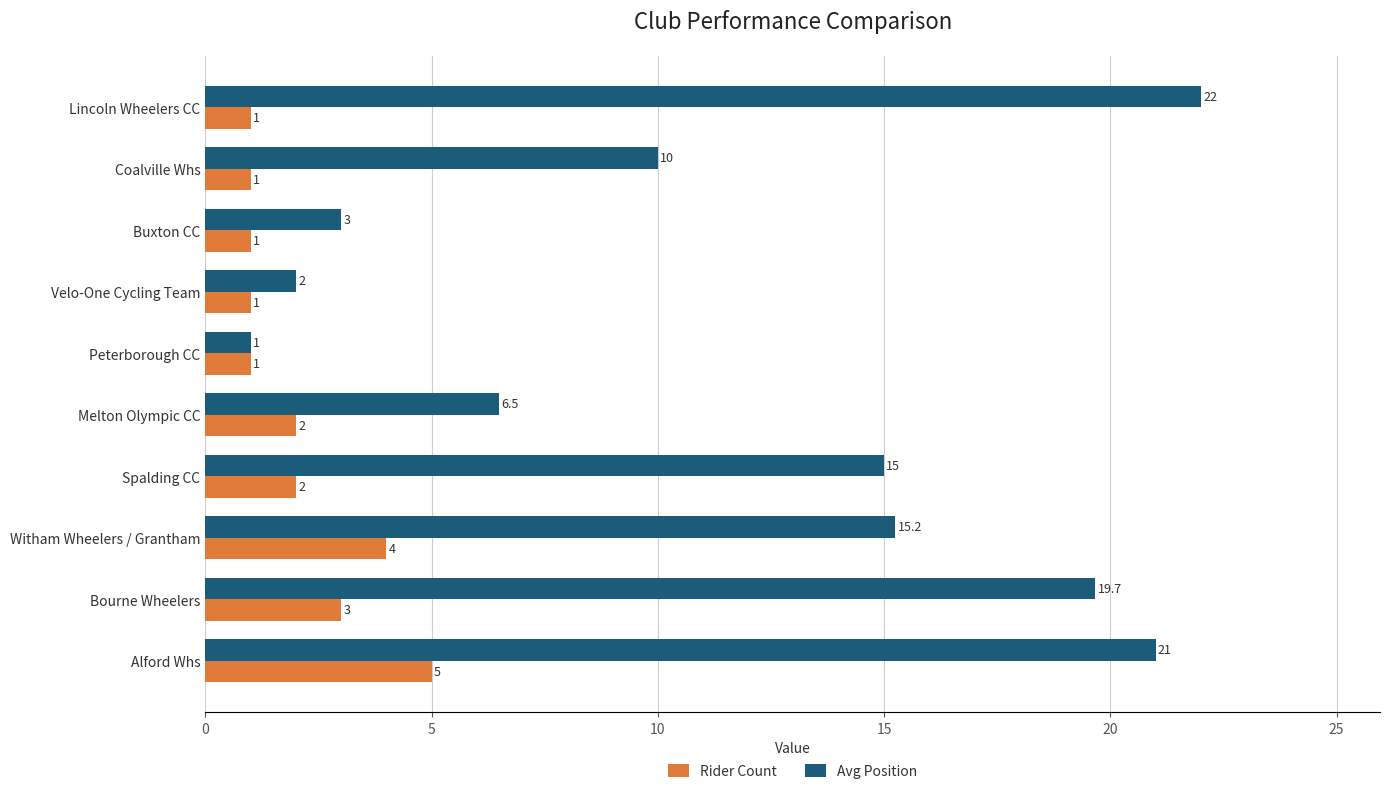

How many data points does each series have?

10